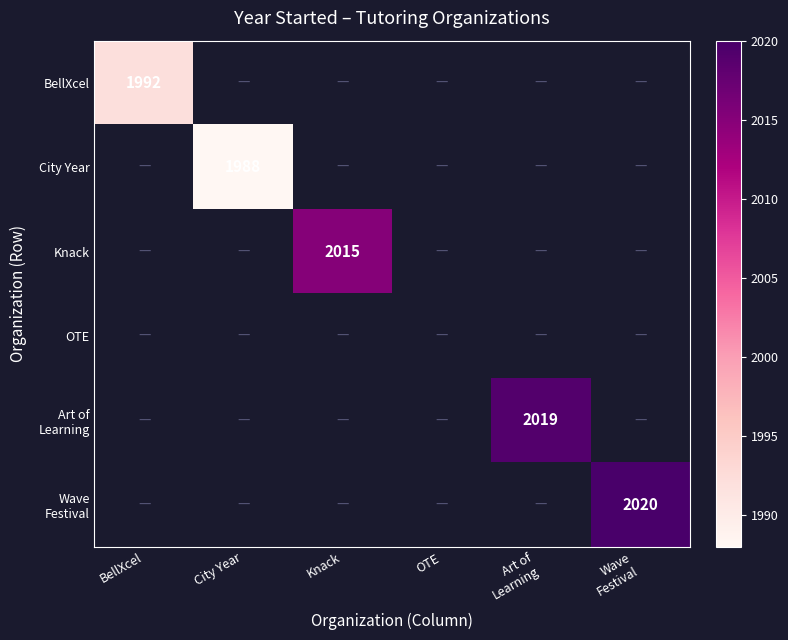

True or false: BellXcel has a value of 1992 at BellXcel.

True